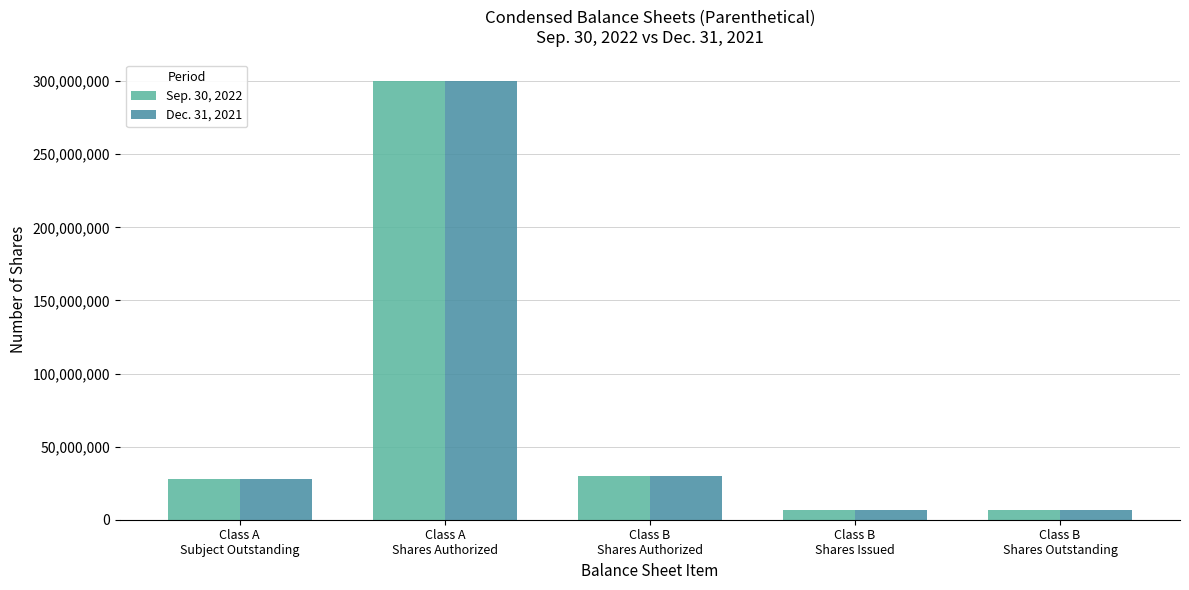

Reading left to right, what are all the values shown in this chart?

Sep. 30, 2022: 27600000	300000000	30000000	6900000	6900000
Dec. 31, 2021: 27600000	300000000	30000000	6900000	6900000